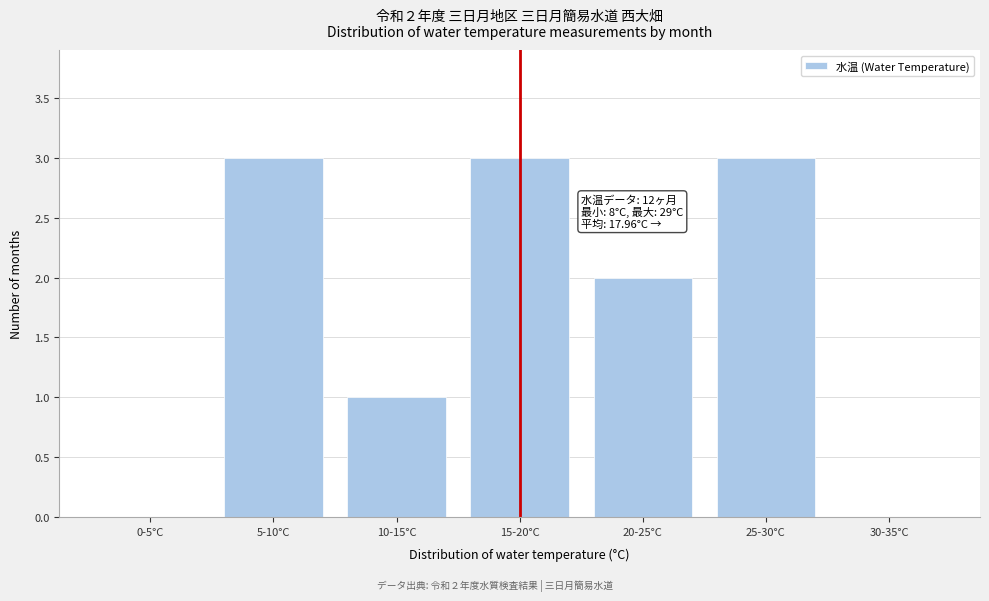

Reading left to right, list all the values displayed in this chart.

0-5°C=0	5-10°C=3	10-15°C=1	15-20°C=3	20-25°C=2	25-30°C=3	30-35°C=0